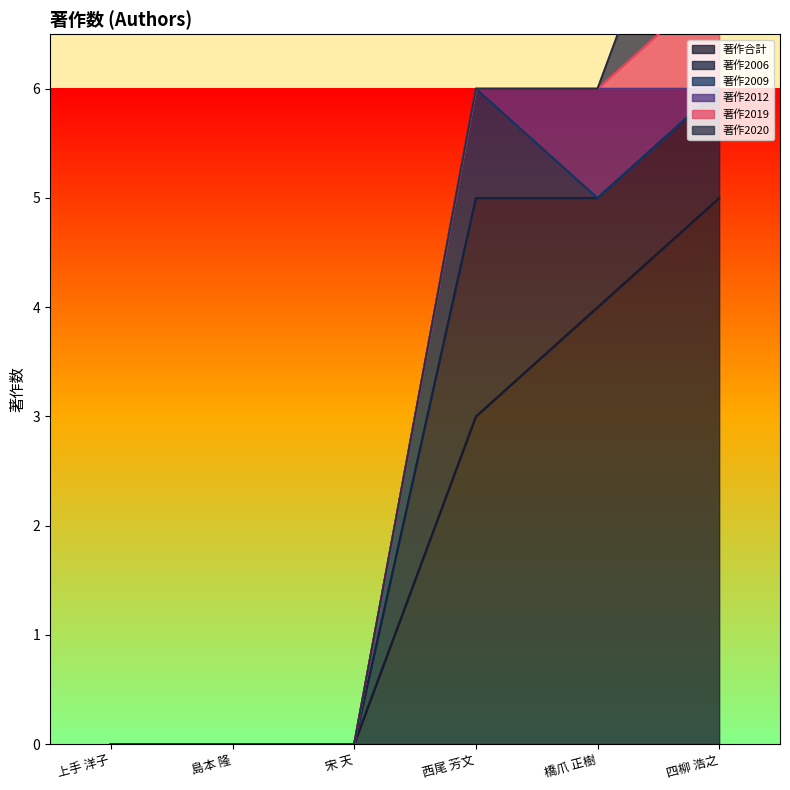

What are all the series names shown in the legend?

著作合計, 著作2006, 著作2009, 著作2012, 著作2019, 著作2020